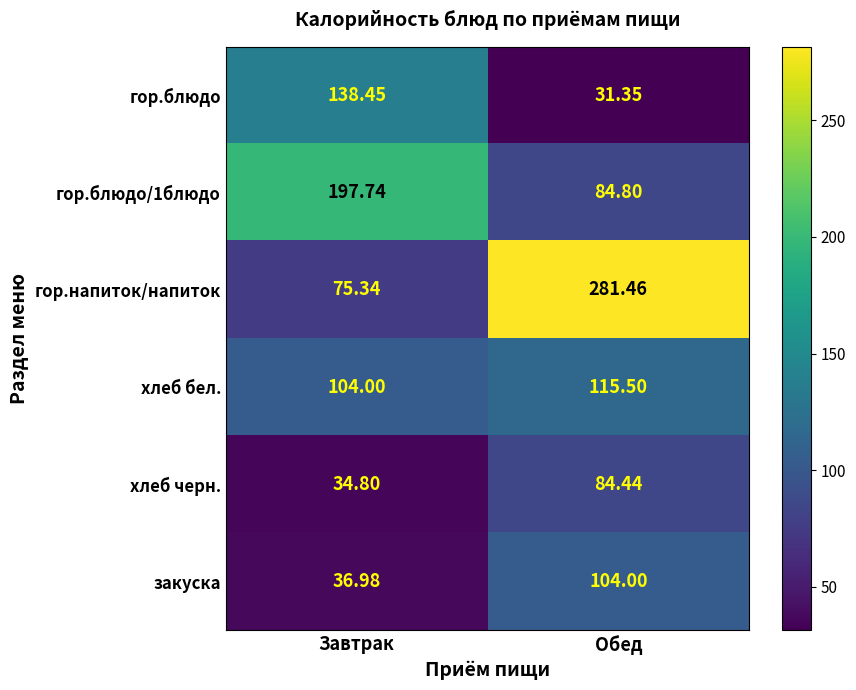

How many values in the гор.напиток/напиток series exceed 281?

1